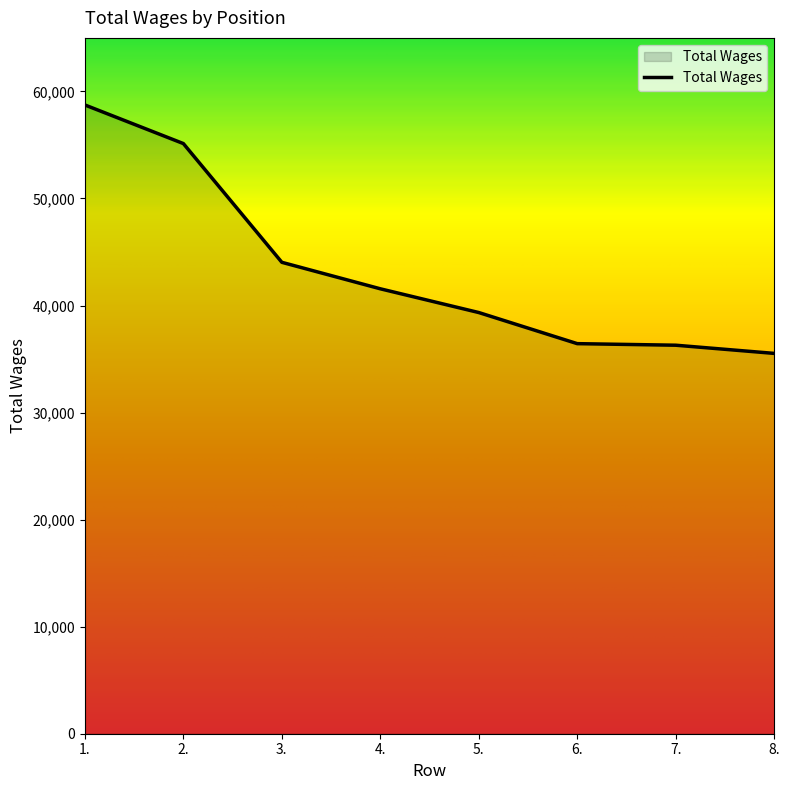

Is it true that the value at 4. is 63507?

False